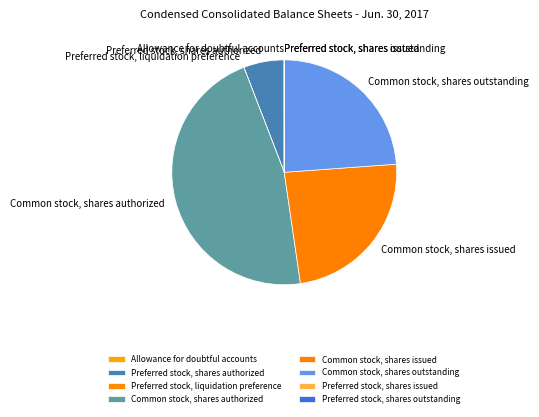

Does any single category account for the majority?

No